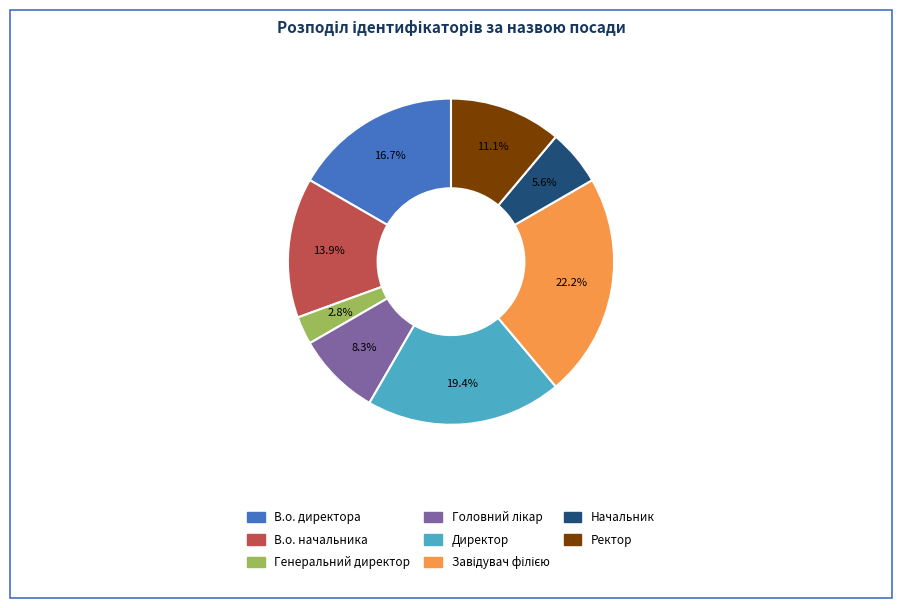

Approximately how many times larger is the value at Директор compared to В.о. начальника?

1.4